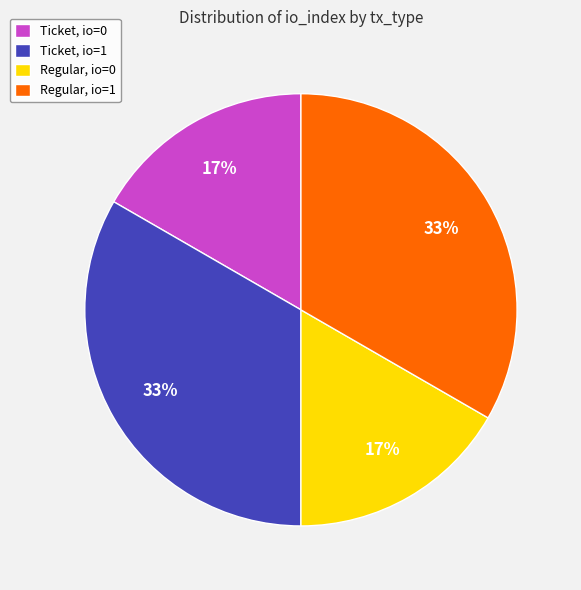

To the nearest percent, what portion does Ticket, io=0 represent?

17%